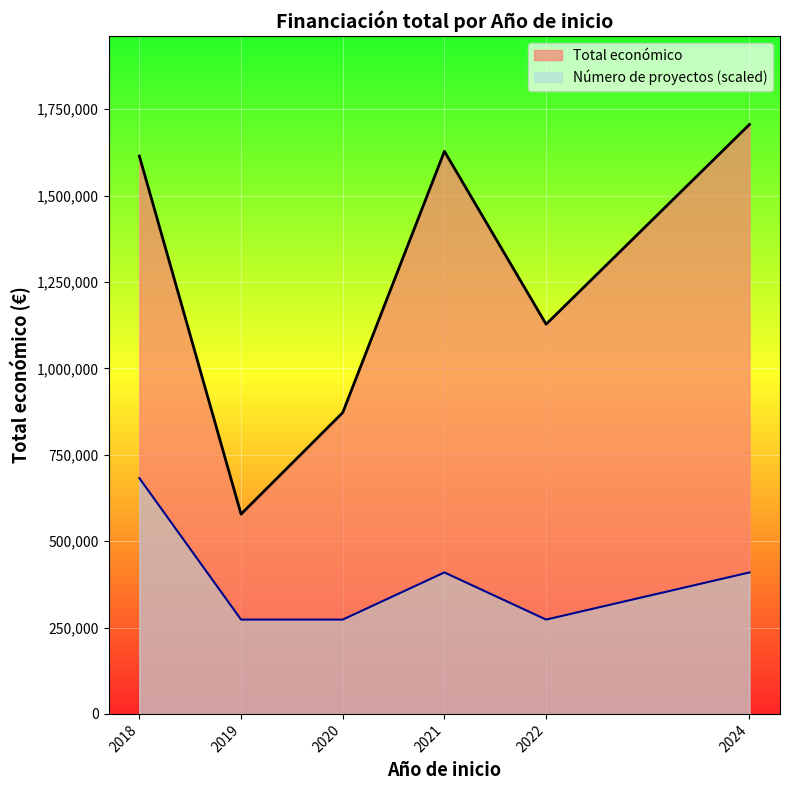

Reading left to right, transcribe all the data shown in this chart.

Total económico line: 2018=1614510.0	2019=578032.0	2020=871923.0	2021=1628091.0	2022=1127587.0	2024=1705791.0
Proyectos (scaled) line: 2018=682316.4	2019=272926.6	2020=272926.6	2021=409389.8	2022=272926.6	2024=409389.8